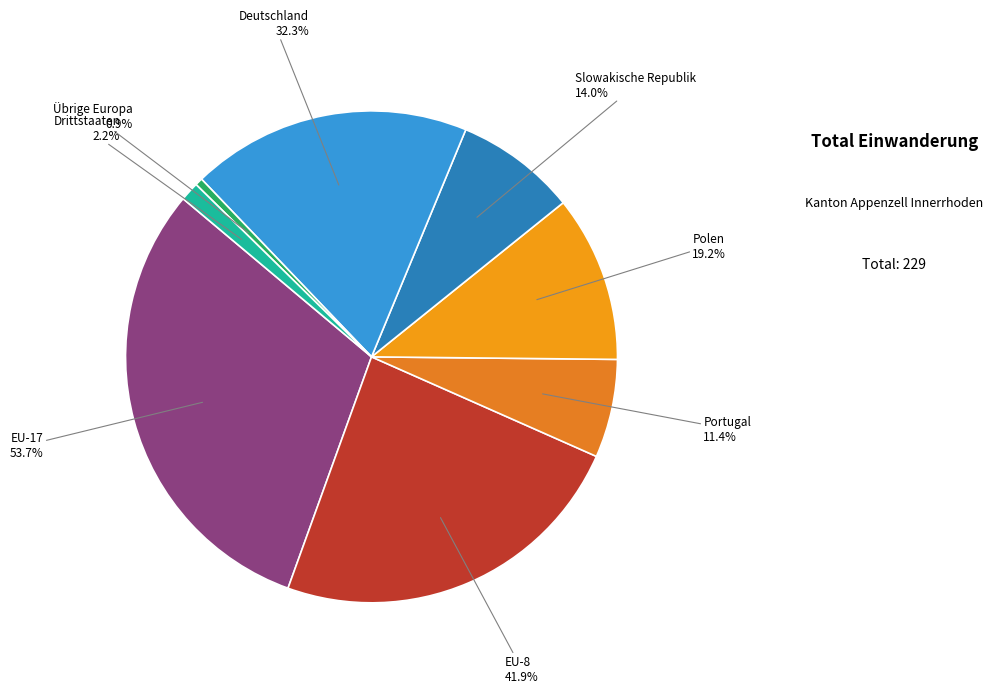

Is there a majority slice in this chart?

No